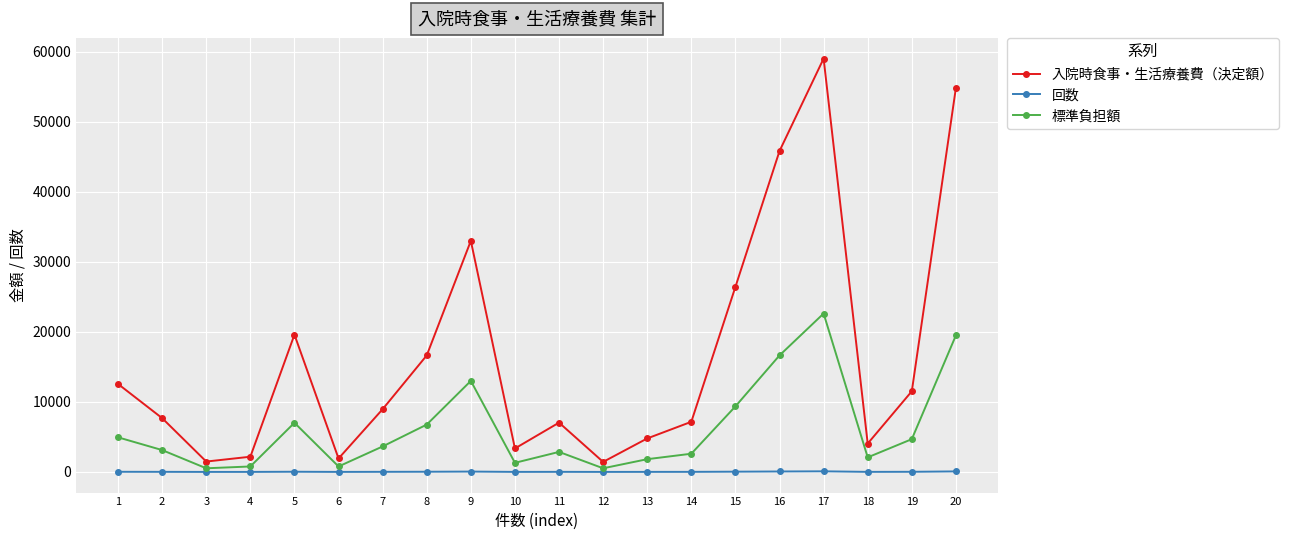

How many distinct data groups are displayed?

3